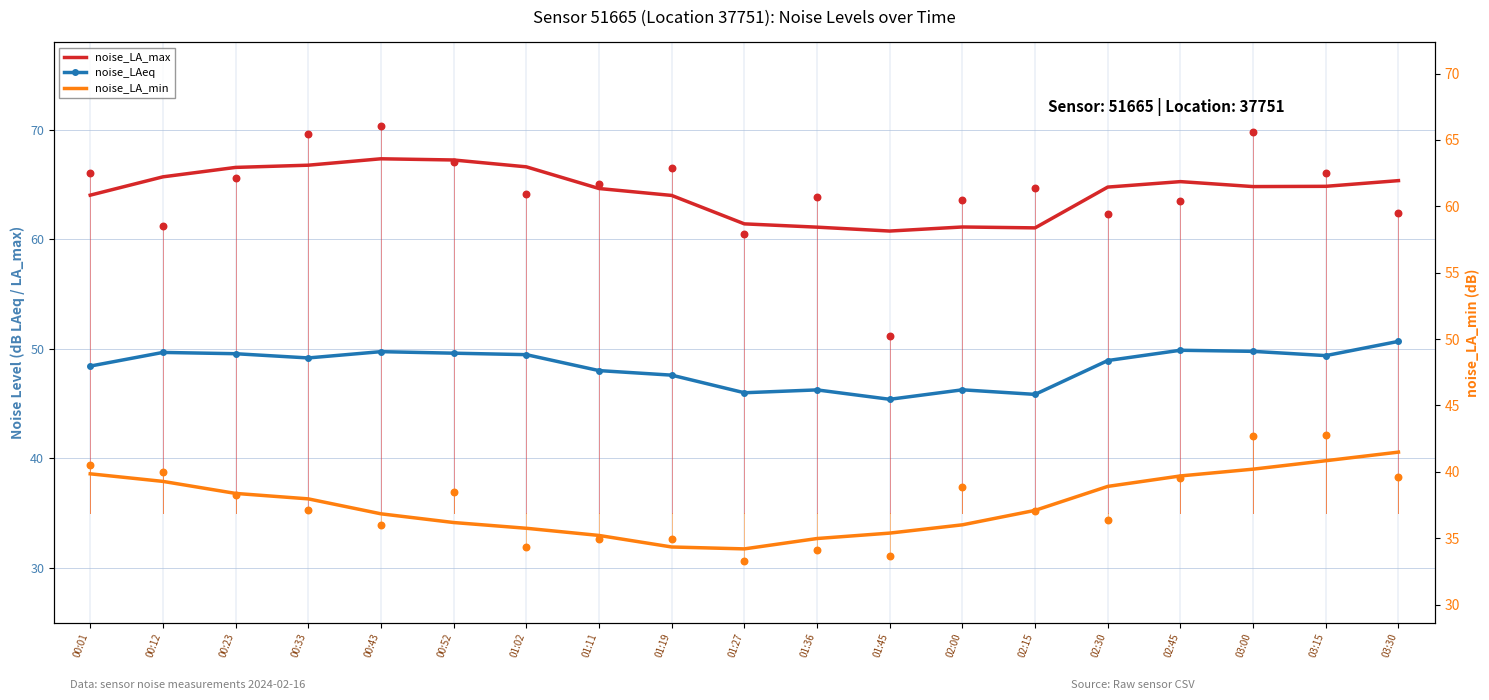

What is the total value across all series at 02:45?

153.6